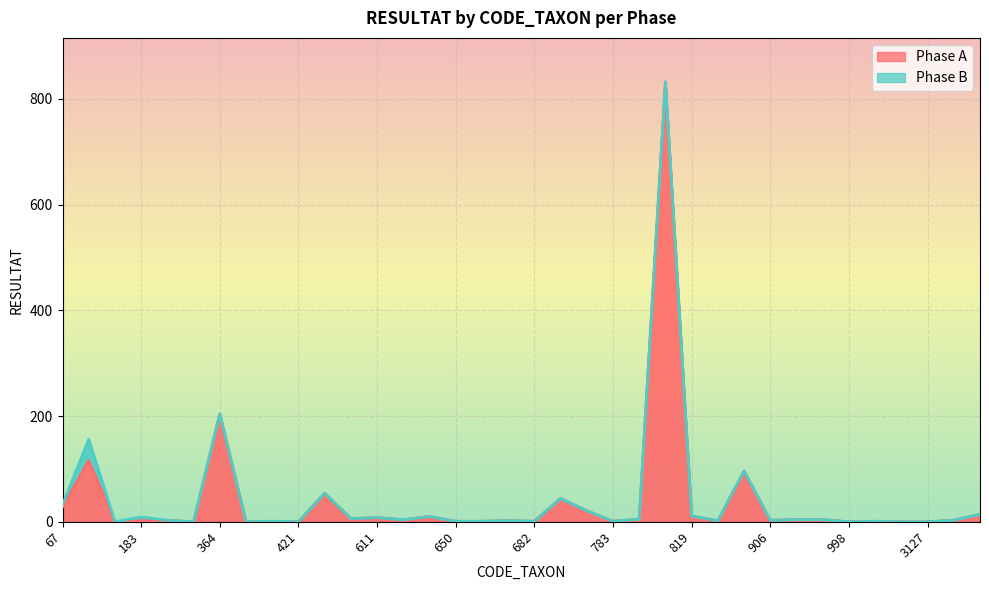

Rank the categories by value from lowest to highest.

164, 212, 394, 421, 998, 3111, 3127, 399, 650, 670, 682, 783, 1056, 183, 679, 831, 200, 906, 3170, 618, 933, 978, 801, 457, 611, 619, 819, 5151, 753, 67, 719, 450, 892, 69, 364, 807